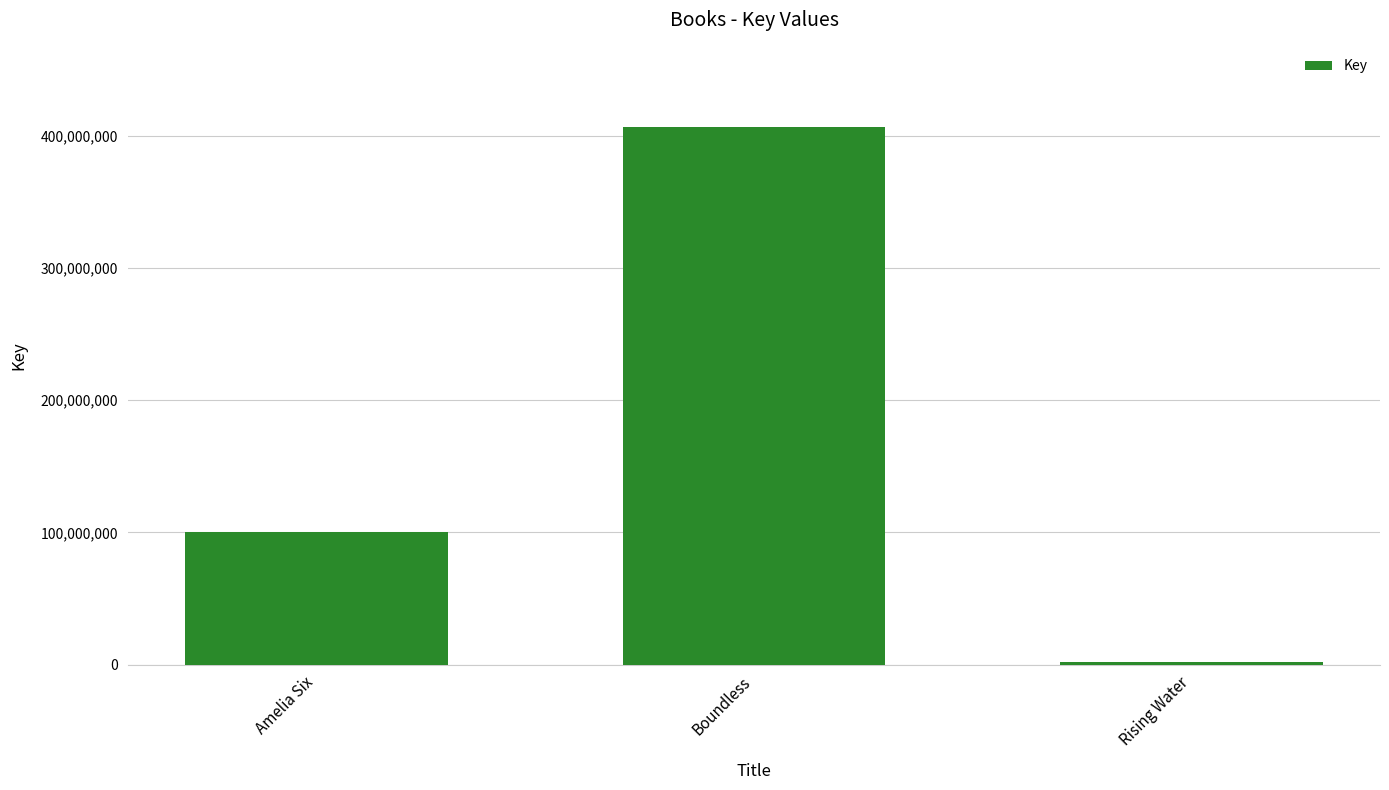

What is the difference between the values at Amelia Six and Boundless?

305871785